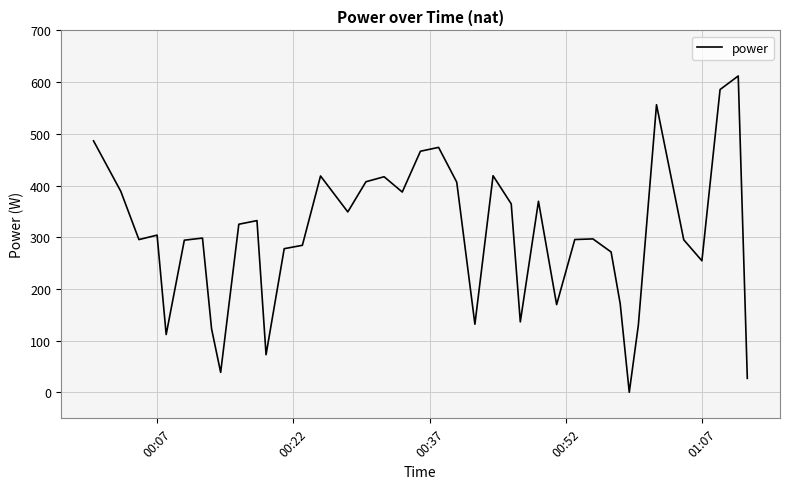

What is the maximum value shown in the chart?

611.9